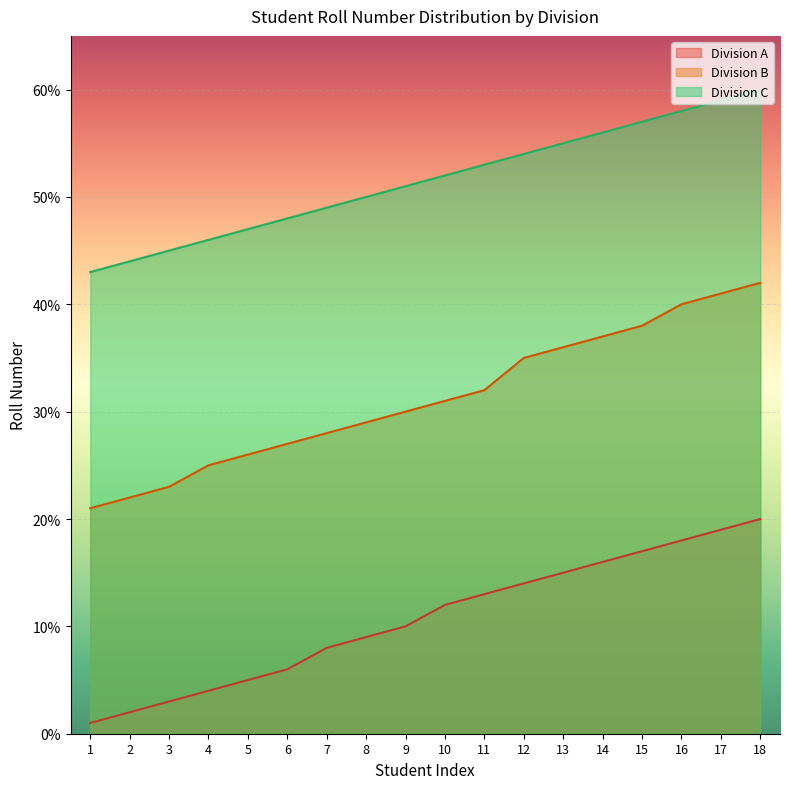

What is the value of the Division C point at the 1st from the left?

43